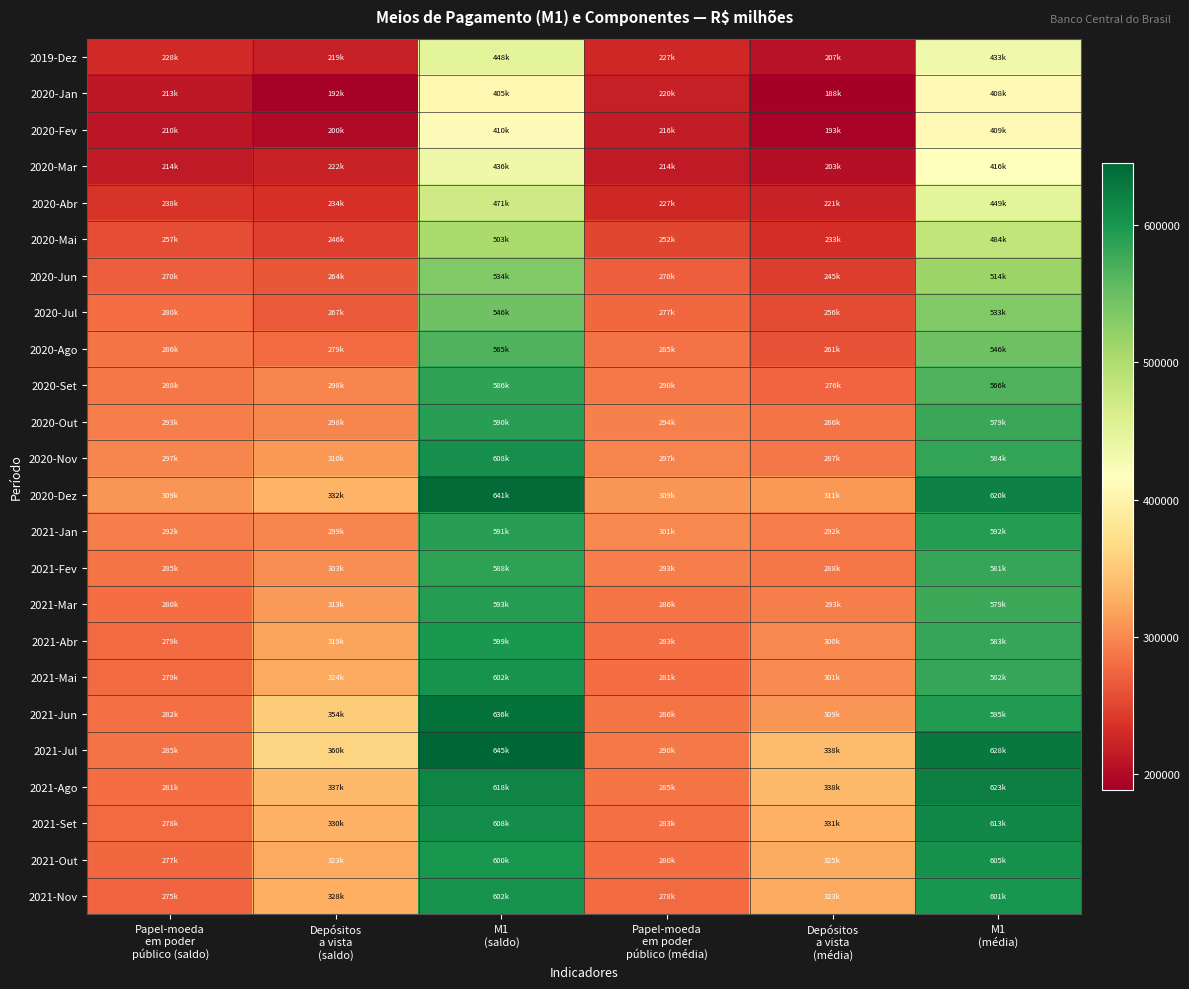

Reading left to right, transcribe all the data shown in this chart.

2019-Dez: Papel-moeda
em poder
público (saldo)=228309.1	Depósitos
a vista
(saldo)=219412.6	M1
(saldo)=447721.8	Papel-moeda
em poder
público (média)=226897.1	Depósitos
a vista
(média)=206521.0	M1
(média)=433418.2
2020-Jan: Papel-moeda
em poder
público (saldo)=212568.6	Depósitos
a vista
(saldo)=191981.5	M1
(saldo)=404550.1	Papel-moeda
em poder
público (média)=220000.8	Depósitos
a vista
(média)=188453.3	M1
(média)=408454.1
2020-Fev: Papel-moeda
em poder
público (saldo)=210226.8	Depósitos
a vista
(saldo)=199681.0	M1
(saldo)=409907.8	Papel-moeda
em poder
público (média)=215559.1	Depósitos
a vista
(média)=193373.4	M1
(média)=408932.5
2020-Mar: Papel-moeda
em poder
público (saldo)=214205.6	Depósitos
a vista
(saldo)=221617.2	M1
(saldo)=435822.9	Papel-moeda
em poder
público (média)=213589.1	Depósitos
a vista
(média)=202819.4	M1
(média)=416408.5
2020-Abr: Papel-moeda
em poder
público (saldo)=237659.8	Depósitos
a vista
(saldo)=233611.3	M1
(saldo)=471271.1	Papel-moeda
em poder
público (média)=227407.7	Depósitos
a vista
(média)=221396.1	M1
(média)=448803.8
2020-Mai: Papel-moeda
em poder
público (saldo)=256972.3	Depósitos
a vista
(saldo)=246472.1	M1
(saldo)=503444.4	Papel-moeda
em poder
público (média)=251571.6	Depósitos
a vista
(média)=232548.6	M1
(média)=484120.2
2020-Jun: Papel-moeda
em poder
público (saldo)=270241.8	Depósitos
a vista
(saldo)=263802.7	M1
(saldo)=534044.5	Papel-moeda
em poder
público (média)=269879.1	Depósitos
a vista
(média)=244571.9	M1
(média)=514451.0
2020-Jul: Papel-moeda
em poder
público (saldo)=279811.2	Depósitos
a vista
(saldo)=266621.3	M1
(saldo)=546432.5	Papel-moeda
em poder
público (média)=277192.3	Depósitos
a vista
(média)=255822.1	M1
(média)=533014.4
2020-Ago: Papel-moeda
em poder
público (saldo)=286098.5	Depósitos
a vista
(saldo)=279222.0	M1
(saldo)=565320.6	Papel-moeda
em poder
público (média)=284606.7	Depósitos
a vista
(média)=261456.1	M1
(média)=546062.8
2020-Set: Papel-moeda
em poder
público (saldo)=287734.8	Depósitos
a vista
(saldo)=298269.6	M1
(saldo)=586004.4	Papel-moeda
em poder
público (média)=290084.5	Depósitos
a vista
(média)=275662.2	M1
(média)=565746.8
2020-Out: Papel-moeda
em poder
público (saldo)=292632.0	Depósitos
a vista
(saldo)=297646.2	M1
(saldo)=590278.2	Papel-moeda
em poder
público (média)=293787.9	Depósitos
a vista
(média)=285667.0	M1
(média)=579454.9
2020-Nov: Papel-moeda
em poder
público (saldo)=297460.0	Depósitos
a vista
(saldo)=310057.5	M1
(saldo)=607517.5	Papel-moeda
em poder
público (média)=297097.2	Depósitos
a vista
(média)=286986.9	M1
(média)=584084.1
2020-Dez: Papel-moeda
em poder
público (saldo)=308889.4	Depósitos
a vista
(saldo)=332218.1	M1
(saldo)=641107.6	Papel-moeda
em poder
público (média)=308522.2	Depósitos
a vista
(média)=311254.8	M1
(média)=619777.0
2021-Jan: Papel-moeda
em poder
público (saldo)=292285.7	Depósitos
a vista
(saldo)=298617.9	M1
(saldo)=590903.6	Papel-moeda
em poder
público (média)=300613.4	Depósitos
a vista
(média)=291629.0	M1
(média)=592242.4
2021-Fev: Papel-moeda
em poder
público (saldo)=285085.4	Depósitos
a vista
(saldo)=302761.3	M1
(saldo)=587846.7	Papel-moeda
em poder
público (média)=293117.1	Depósitos
a vista
(média)=287949.5	M1
(média)=581066.6
2021-Mar: Papel-moeda
em poder
público (saldo)=280168.6	Depósitos
a vista
(saldo)=312936.7	M1
(saldo)=593105.3	Papel-moeda
em poder
público (média)=285707.0	Depósitos
a vista
(média)=293261.0	M1
(média)=578968.0
2021-Abr: Papel-moeda
em poder
público (saldo)=279333.8	Depósitos
a vista
(saldo)=319354.1	M1
(saldo)=598687.9	Papel-moeda
em poder
público (média)=282734.5	Depósitos
a vista
(média)=299891.9	M1
(média)=582626.4
2021-Mai: Papel-moeda
em poder
público (saldo)=278817.6	Depósitos
a vista
(saldo)=323597.5	M1
(saldo)=602415.0	Papel-moeda
em poder
público (média)=281004.6	Depósitos
a vista
(média)=301198.0	M1
(média)=582202.7
2021-Jun: Papel-moeda
em poder
público (saldo)=282030.0	Depósitos
a vista
(saldo)=354110.9	M1
(saldo)=636140.9	Papel-moeda
em poder
público (média)=285548.0	Depósitos
a vista
(média)=309296.0	M1
(média)=594844.0
2021-Jul: Papel-moeda
em poder
público (saldo)=284730.1	Depósitos
a vista
(saldo)=360402.8	M1
(saldo)=645132.9	Papel-moeda
em poder
público (média)=289553.7	Depósitos
a vista
(média)=338348.0	M1
(média)=627901.7
2021-Ago: Papel-moeda
em poder
público (saldo)=280689.4	Depósitos
a vista
(saldo)=336857.2	M1
(saldo)=617546.5	Papel-moeda
em poder
público (média)=285402.7	Depósitos
a vista
(média)=337690.8	M1
(média)=623093.5
2021-Set: Papel-moeda
em poder
público (saldo)=277842.7	Depósitos
a vista
(saldo)=329847.0	M1
(saldo)=607689.7	Papel-moeda
em poder
público (média)=282538.9	Depósitos
a vista
(média)=330559.8	M1
(média)=613098.6
2021-Out: Papel-moeda
em poder
público (saldo)=276954.9	Depósitos
a vista
(saldo)=322930.3	M1
(saldo)=599885.3	Papel-moeda
em poder
público (média)=279935.6	Depósitos
a vista
(média)=325414.0	M1
(média)=605349.6
2021-Nov: Papel-moeda
em poder
público (saldo)=274911.2	Depósitos
a vista
(saldo)=327586.8	M1
(saldo)=602497.9	Papel-moeda
em poder
público (média)=277678.1	Depósitos
a vista
(média)=323027.2	M1
(média)=600705.3